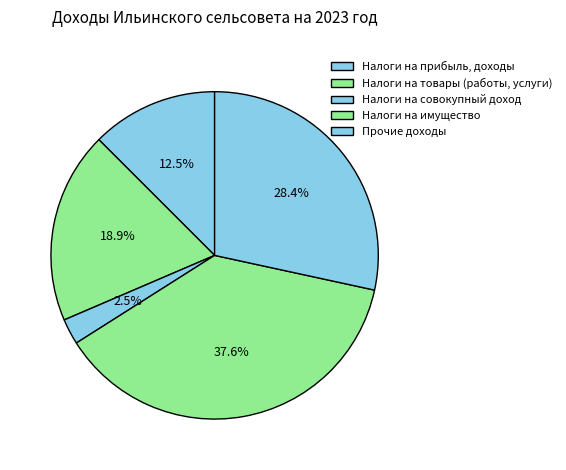

Count the number of slices in the pie.

5